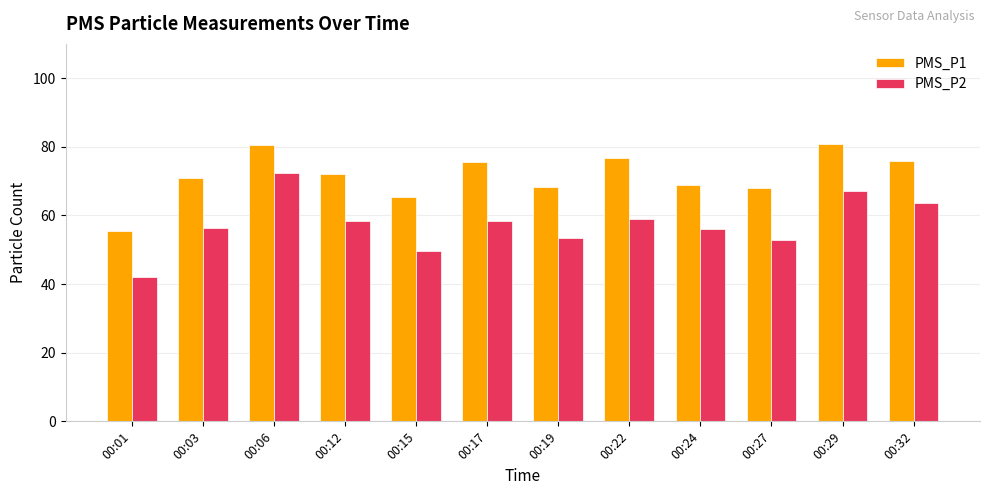

Where does the PMS_P2 series first go above 58?

00:06